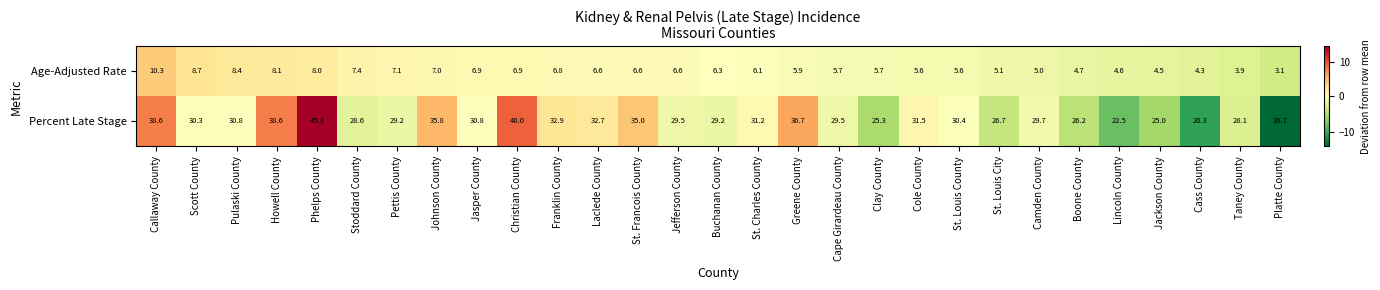

What value does the Age-Adjusted Rate series have at Jefferson County?

6.6